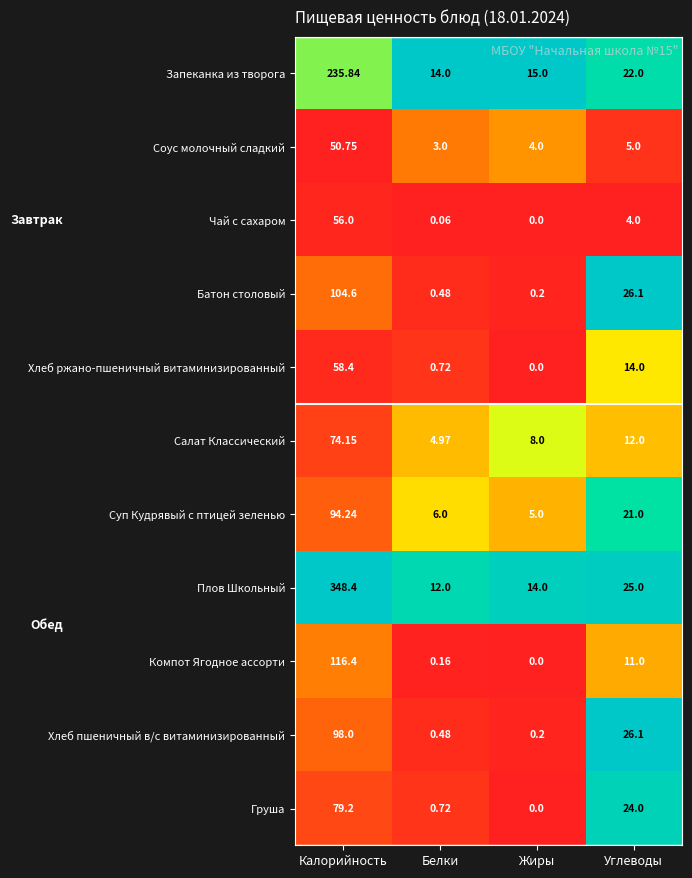

At how many categories does at least one series exceed 0?

4